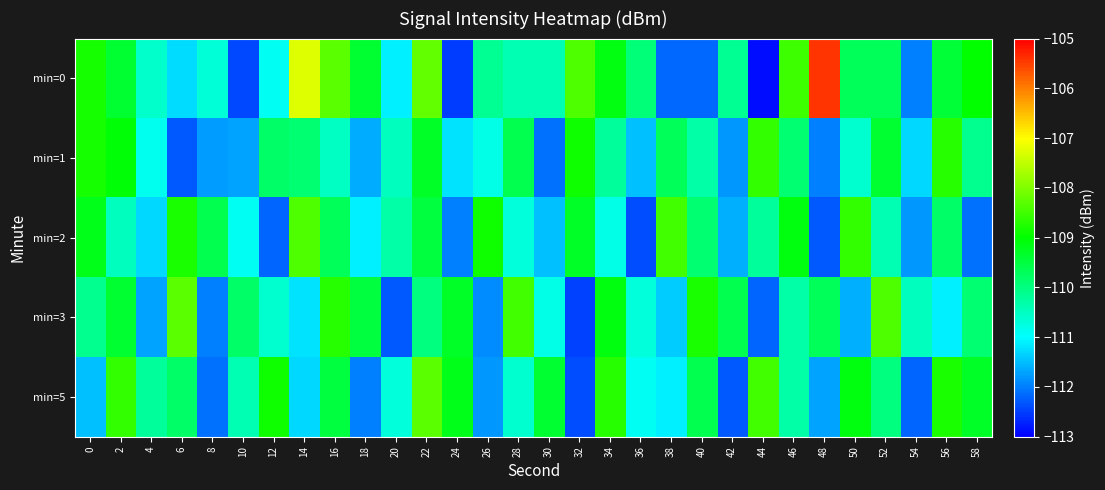

Reading left to right, extract all data points from this chart.

min=0: 0=-108.8	2=-109.4	4=-110.6	6=-111.3	8=-110.7	10=-112.4	12=-110.9	14=-107.3	16=-108.3	18=-109.4	20=-111.1	22=-108.2	24=-112.5	26=-110.2	28=-110.4	30=-110.4	32=-108.4	34=-109.1	36=-110.0	38=-112.2	40=-112.2	42=-110.1	44=-112.9	46=-108.5	48=-105.4	50=-109.7	52=-109.7	54=-112.0	56=-109.4	58=-109.0
min=1: 0=-108.8	2=-109.0	4=-110.9	6=-112.3	8=-111.8	10=-111.7	12=-109.8	14=-109.9	16=-110.5	18=-111.6	20=-110.5	22=-109.3	24=-111.2	26=-110.8	28=-109.6	30=-112.1	32=-108.9	34=-110.2	36=-111.5	38=-109.7	40=-110.3	42=-111.8	44=-108.6	46=-109.9	48=-112.0	50=-110.6	52=-109.4	54=-111.3	56=-108.7	58=-110.1
min=2: 0=-109.2	2=-110.5	4=-111.3	6=-108.8	8=-109.6	10=-110.9	12=-112.2	14=-108.4	16=-109.7	18=-111.1	20=-110.3	22=-109.5	24=-112.0	26=-108.9	28=-110.7	30=-111.5	32=-109.3	34=-110.8	36=-112.4	38=-108.5	40=-109.9	42=-111.6	44=-110.2	46=-109.1	48=-112.3	50=-108.6	52=-110.4	54=-111.8	56=-109.8	58=-112.1
min=3: 0=-110.1	2=-109.4	4=-111.7	6=-108.3	8=-112.0	10=-109.8	12=-110.6	14=-111.2	16=-108.7	18=-109.5	20=-112.3	22=-110.0	24=-109.3	26=-111.9	28=-108.5	30=-110.8	32=-112.5	34=-109.1	36=-110.7	38=-111.4	40=-108.8	42=-109.6	44=-112.2	46=-110.3	48=-109.7	50=-111.6	52=-108.4	54=-110.5	56=-111.1	58=-109.9
min=5: 0=-111.5	2=-108.6	4=-110.2	6=-109.8	8=-112.1	10=-110.4	12=-108.9	14=-111.3	16=-109.5	18=-112.0	20=-110.7	22=-108.3	24=-109.2	26=-111.8	28=-110.6	30=-109.4	32=-112.4	34=-108.7	36=-110.9	38=-111.1	40=-109.6	42=-112.3	44=-108.5	46=-110.3	48=-111.7	50=-109.1	52=-110.0	54=-112.2	56=-108.8	58=-109.3